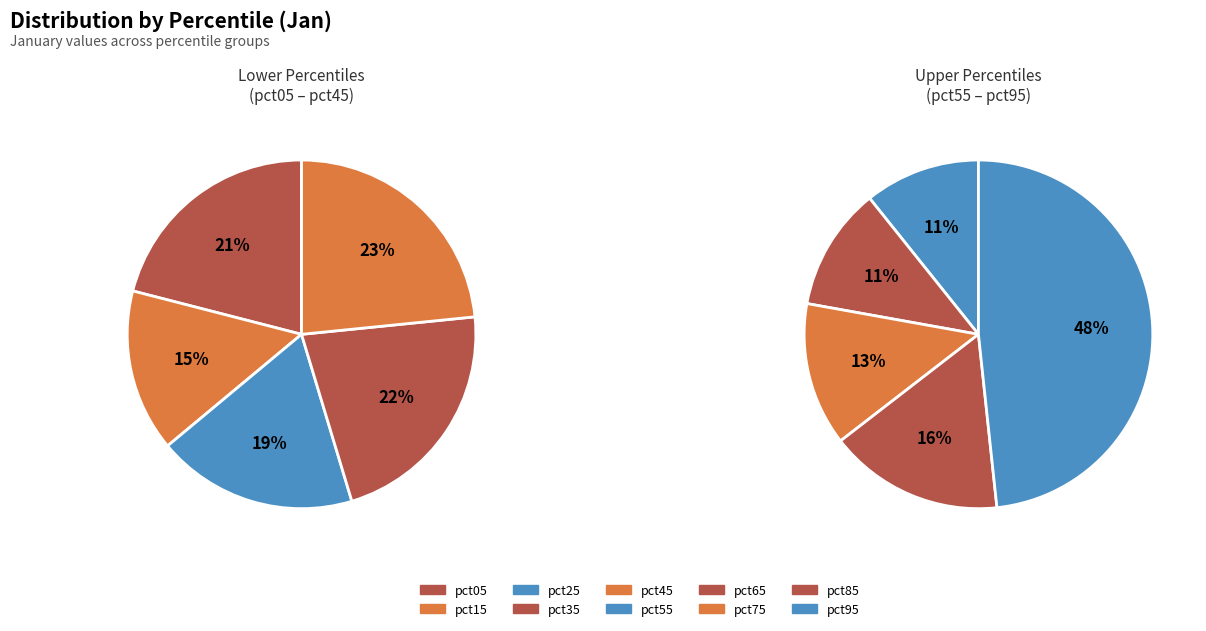

Which has a higher value, pct15 or pct05?

pct05